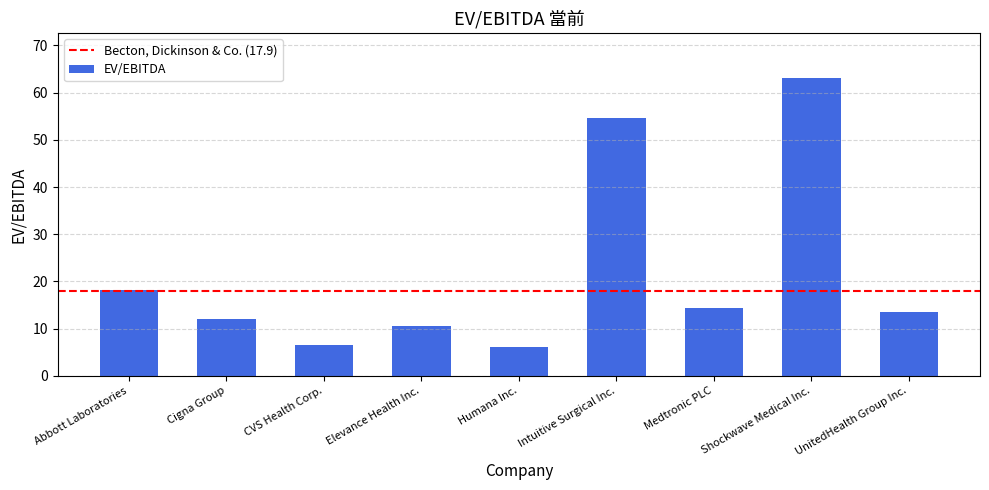

Where is the data nearest to the value 34?

Abbott Laboratories